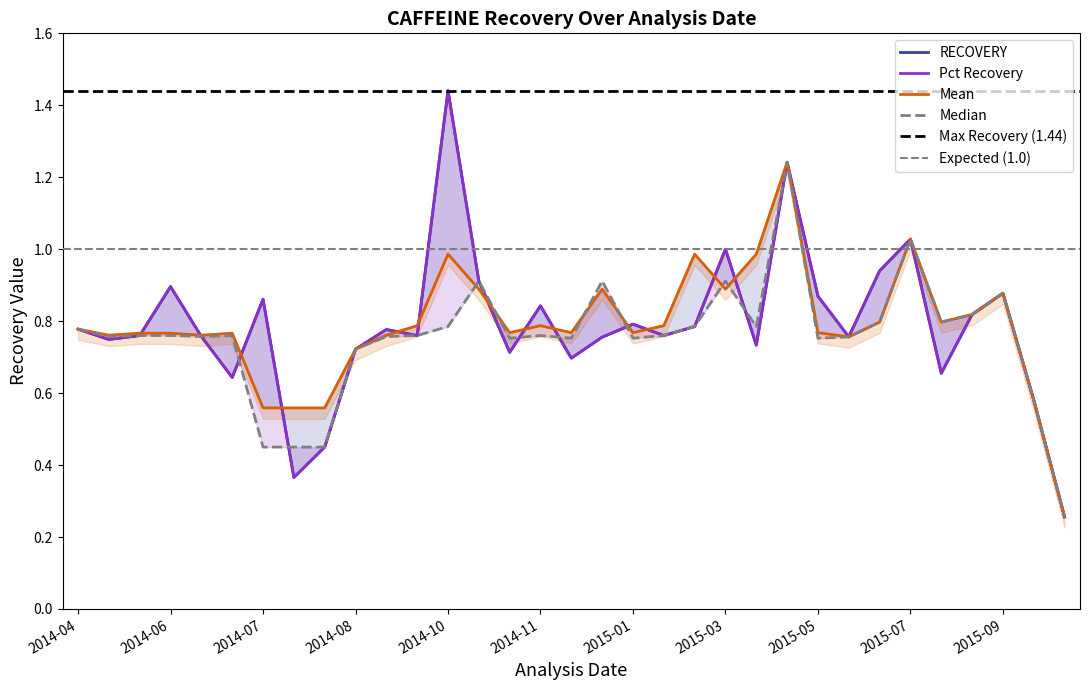

True or false: Mean and Pct Recovery cross at least once.

True